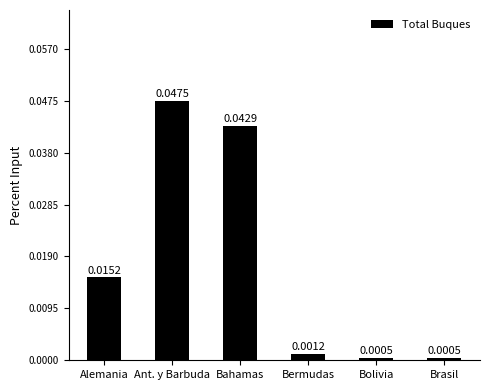

Are the bars horizontal?

No